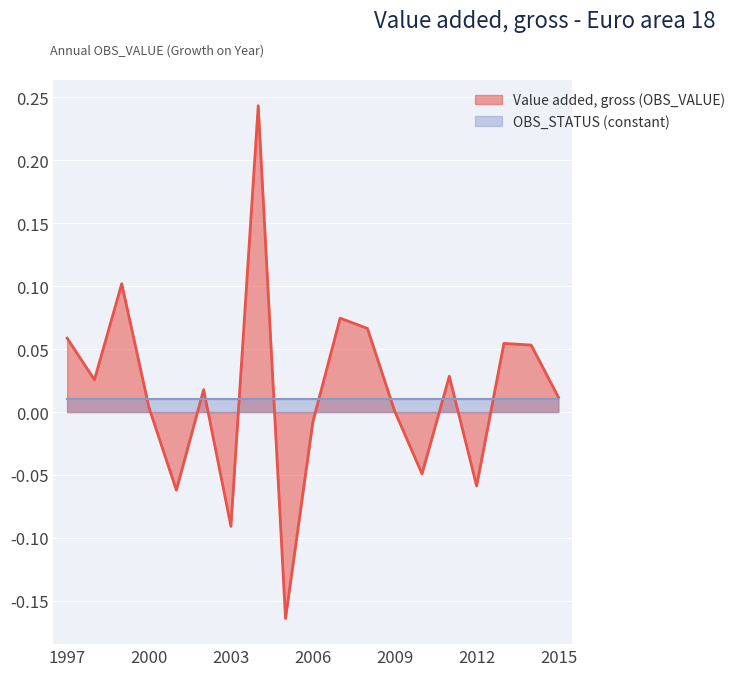

Count the number of values greater than 0.

13